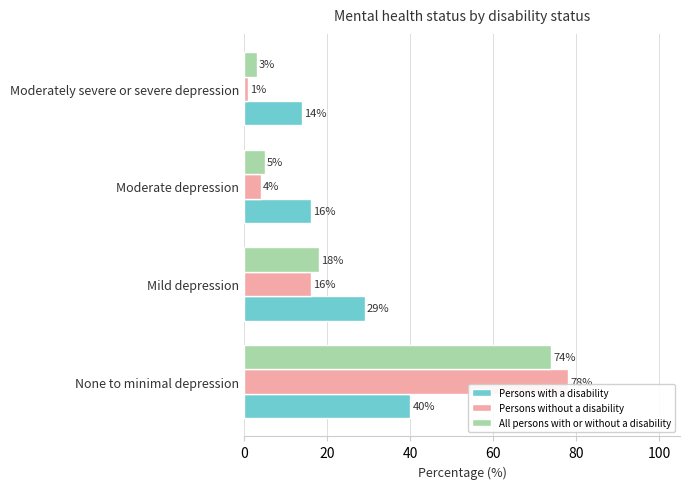

Which series has the largest range (max minus min)?

Persons without a disability